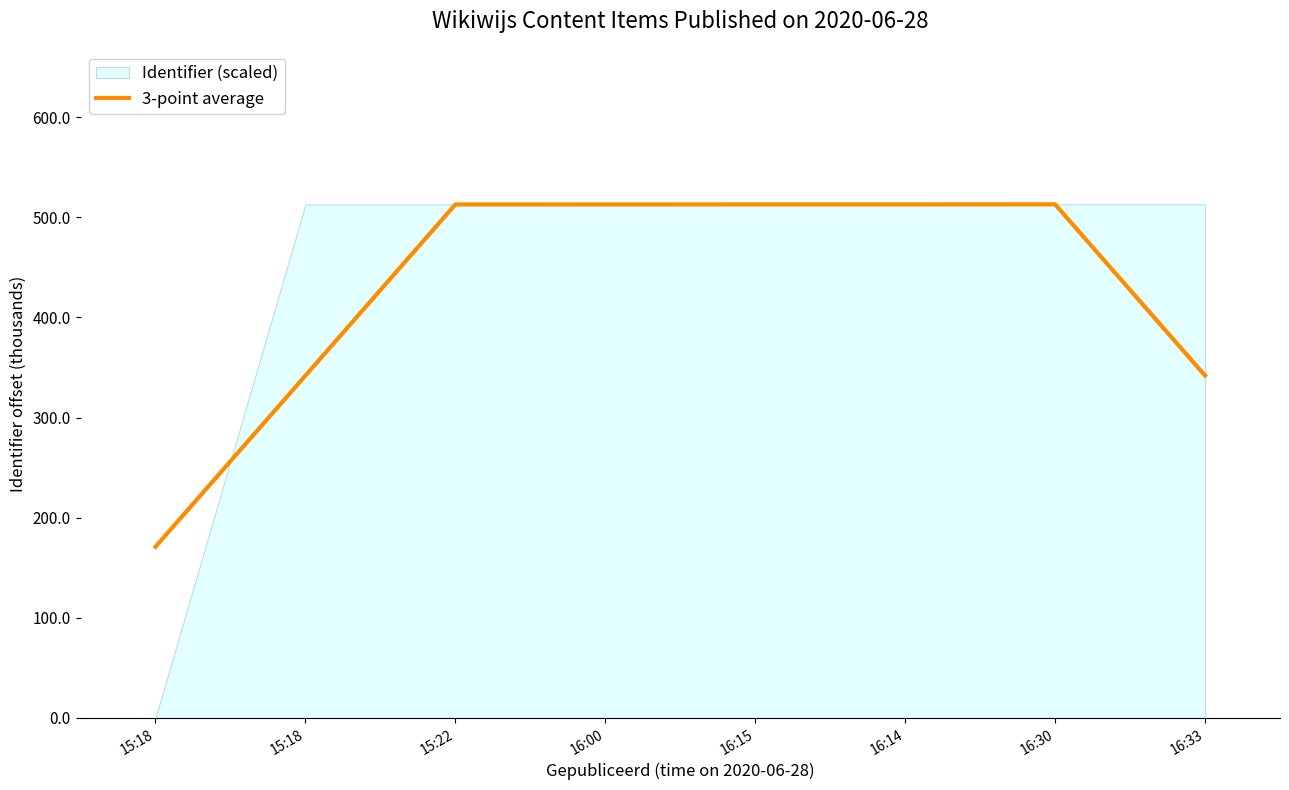

True or false: there are more than 0 points higher than both neighbors.

True